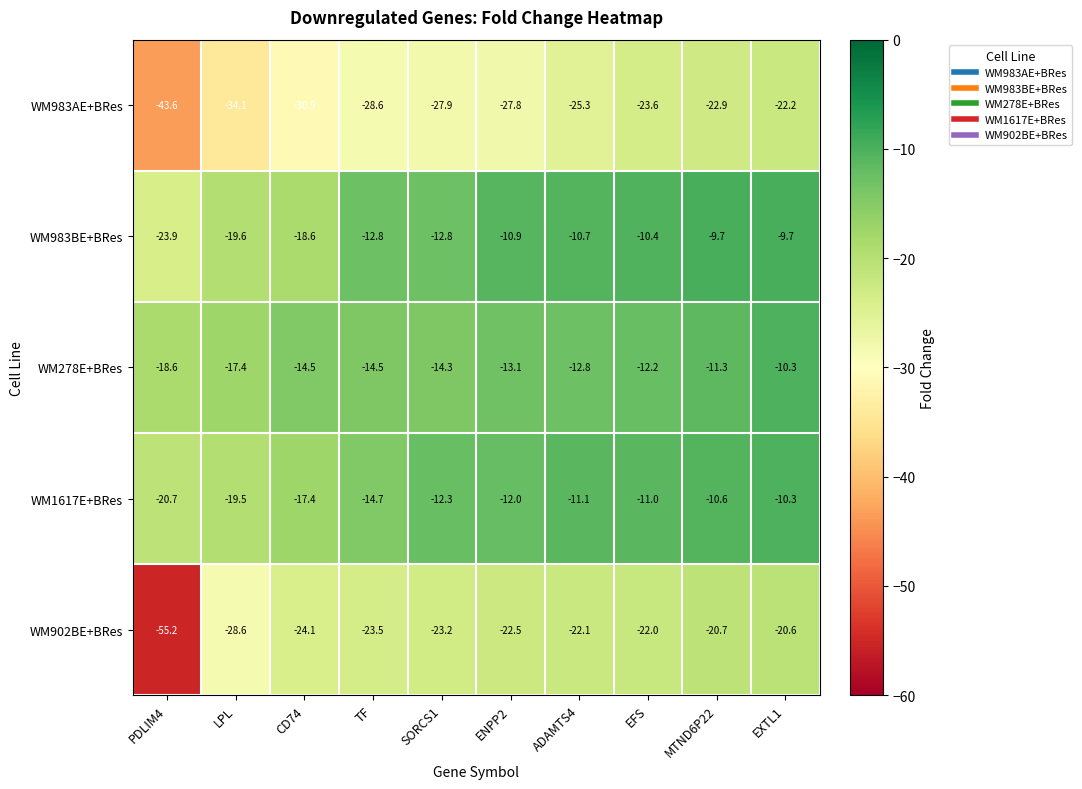

List the labels in order of WM983AE+BRes value, largest first.

EXTL1, MTND6P22, EFS, ADAMTS4, ENPP2, SORCS1, TF, CD74, LPL, PDLIM4